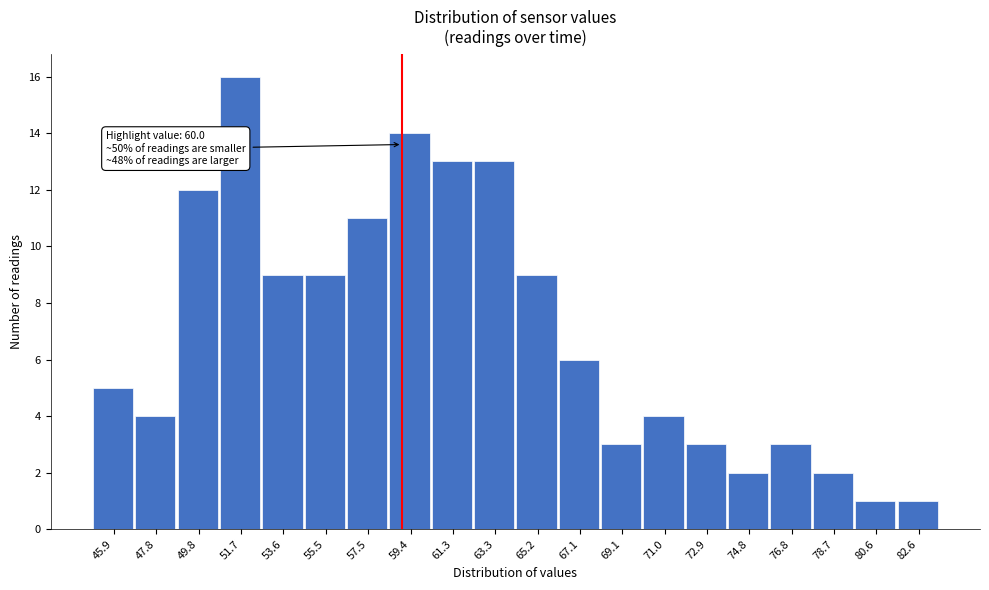

Reading left to right, what are all the values shown in this chart?

5	4	12	16	9	9	11	14	13	13	9	6	3	4	3	2	3	2	1	1